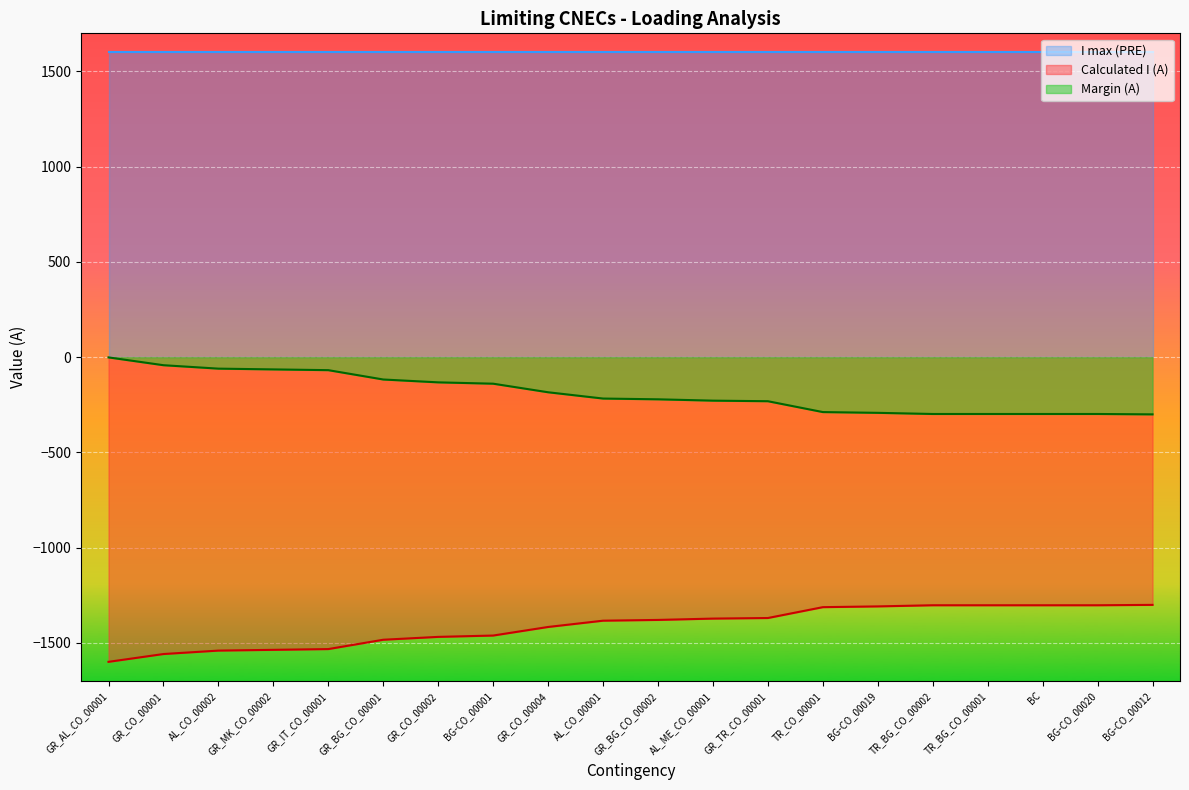

Rank the series by their average value, from highest to lowest.

I max (PRE), Margin (A), Calculated I (A)